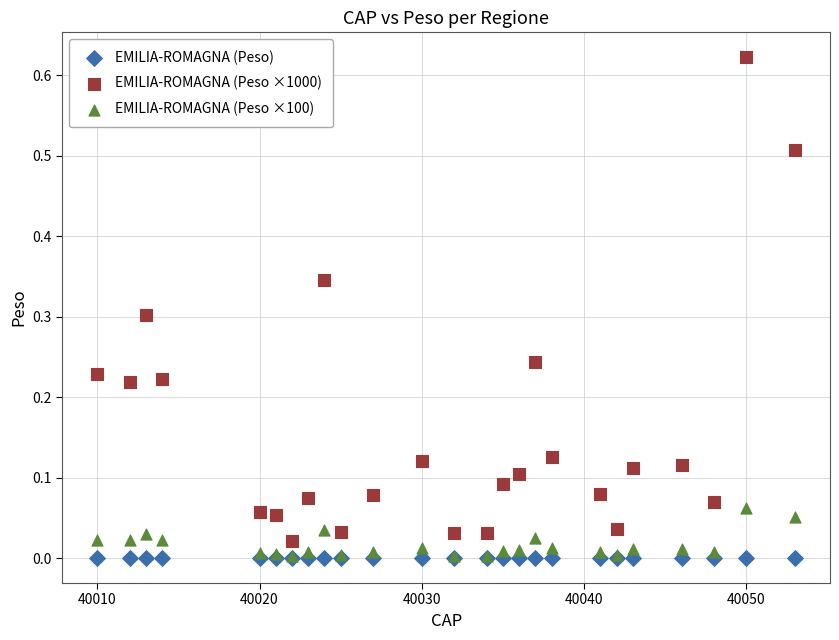

Which series reaches the maximum Y coordinate?

EMILIA-ROMAGNA (Peso ×1000)